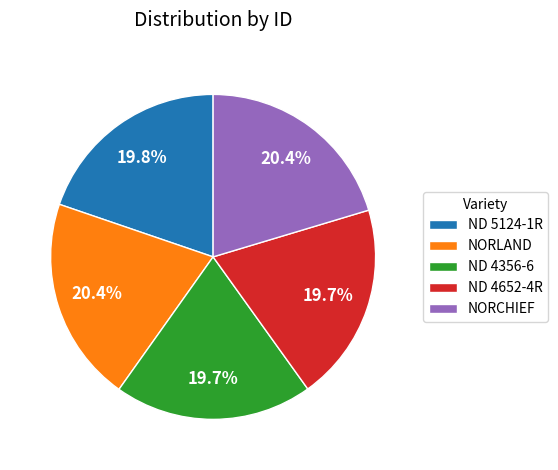

Is the sum of NORCHIEF and ND 4356-6 greater than half?

No